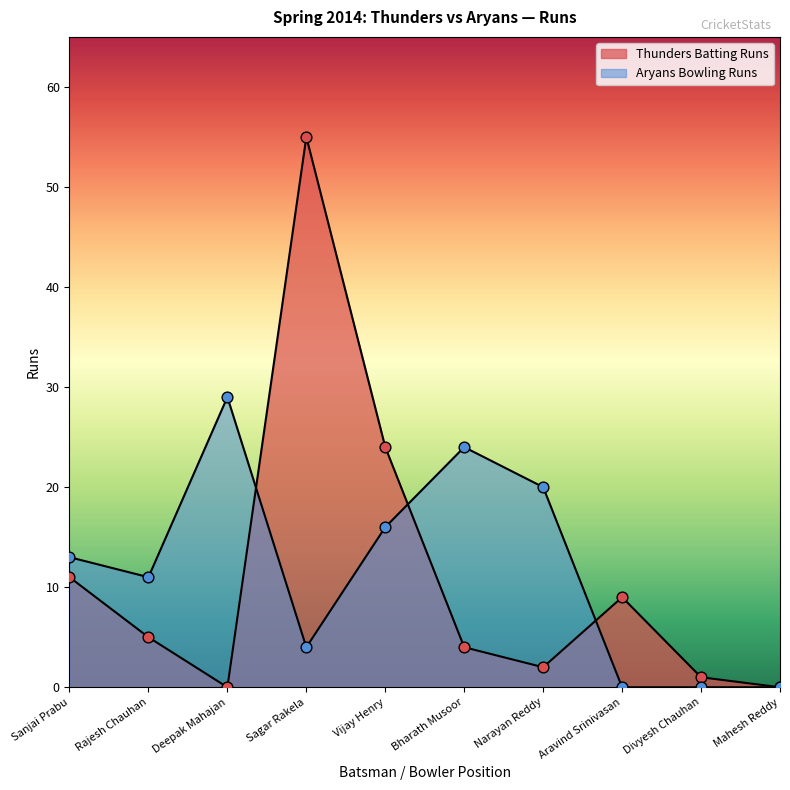

Which series contains the highest Y value?

Thunders Batting Runs